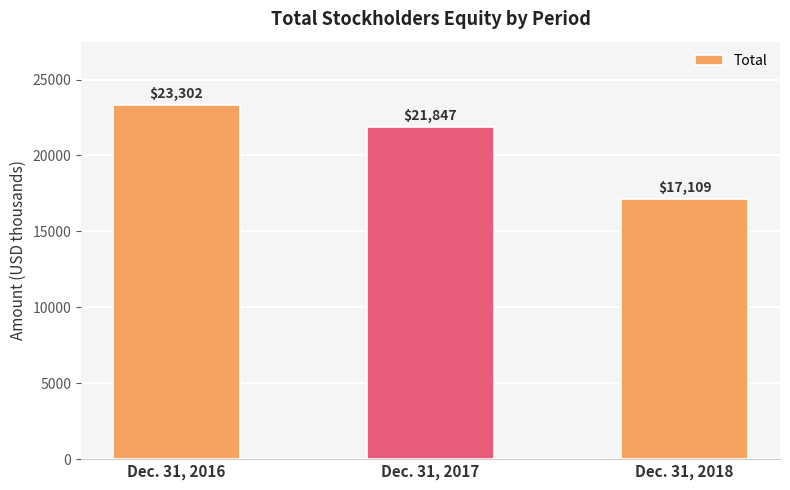

What is the maximum value shown in the chart?

23302